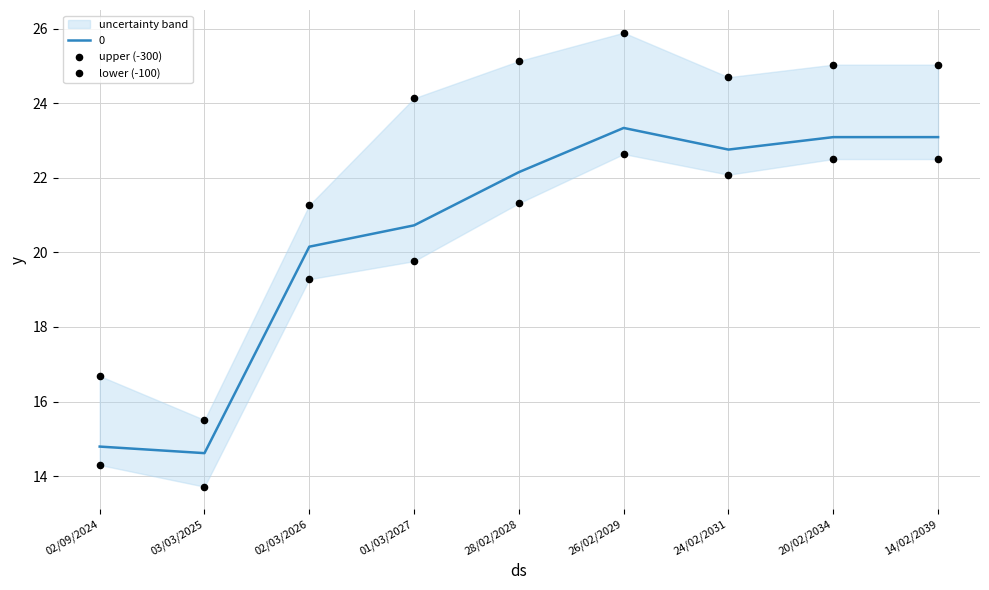

At how many categories does at least one series exceed 25?

4